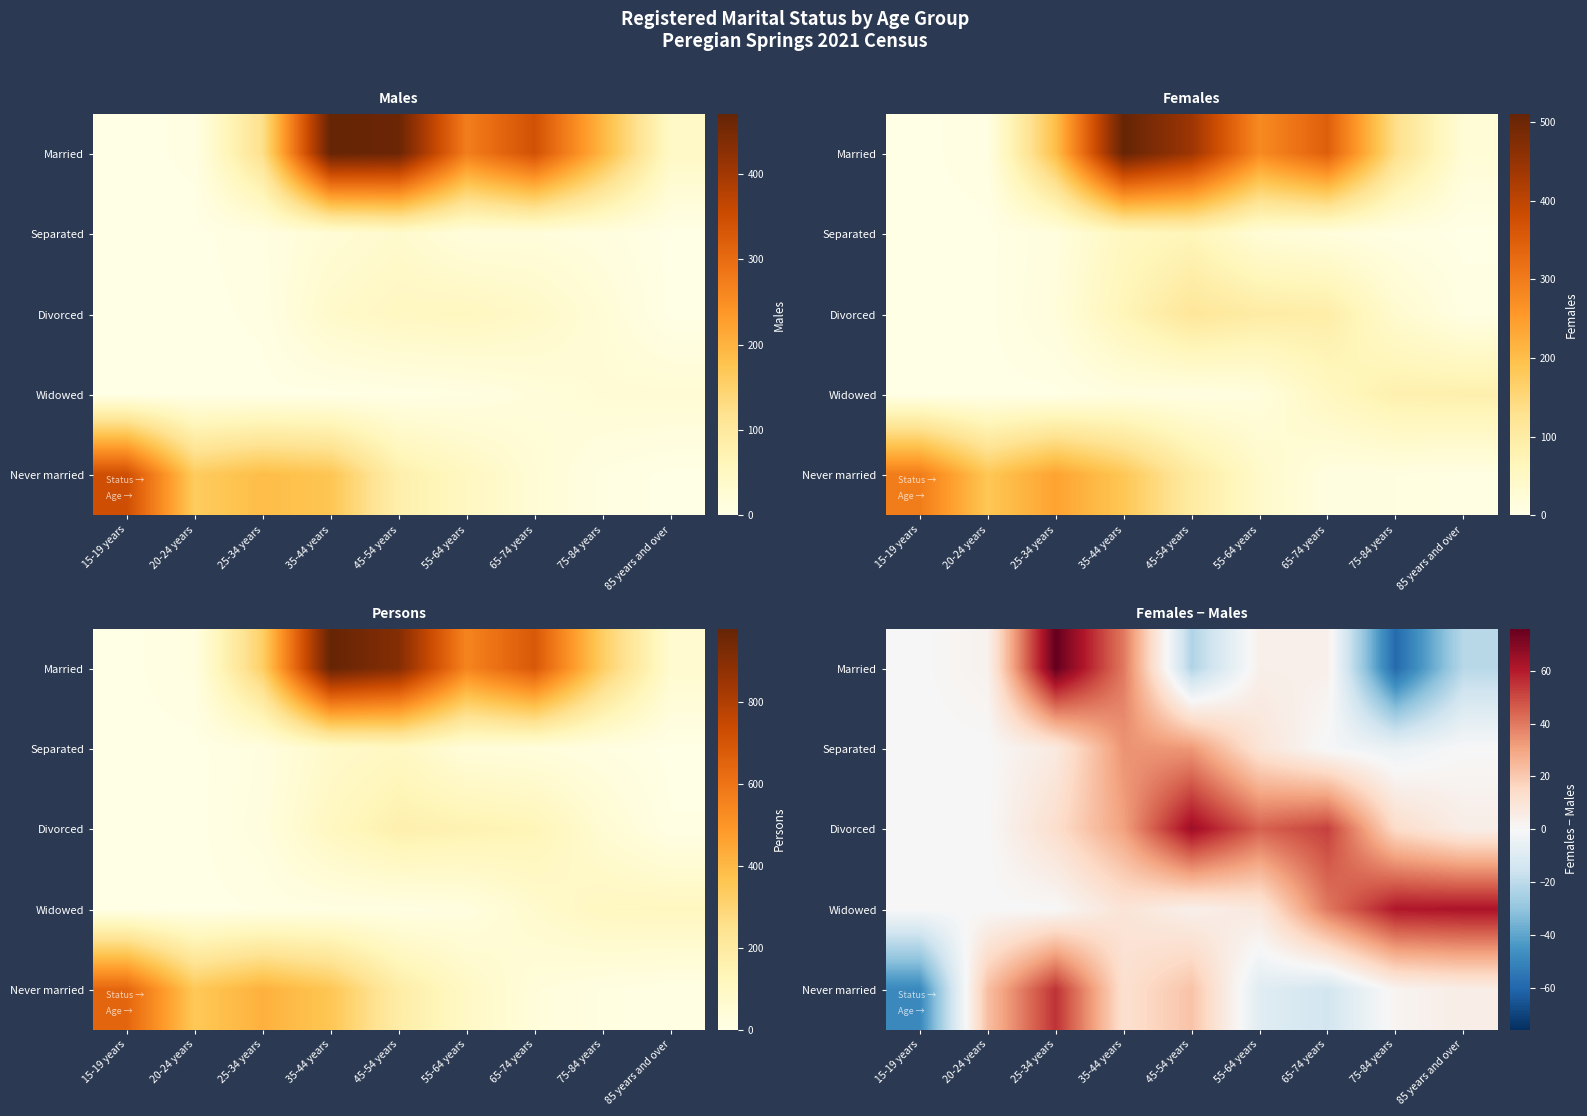

Is it true that Never married equals -49 at 15-19 years?

True